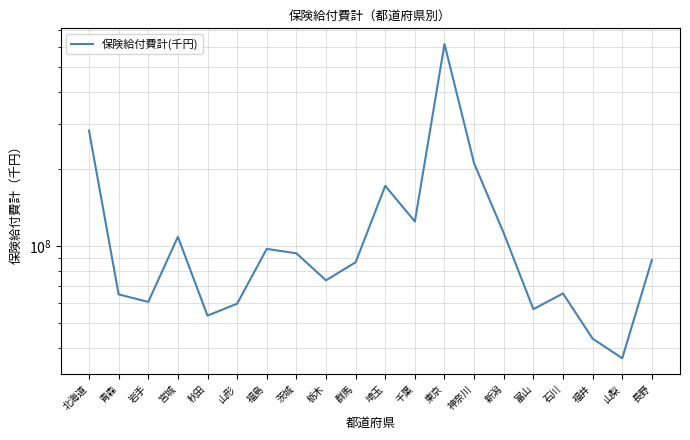

What is the difference between the values at 神奈川 and 富山?

153729876.1